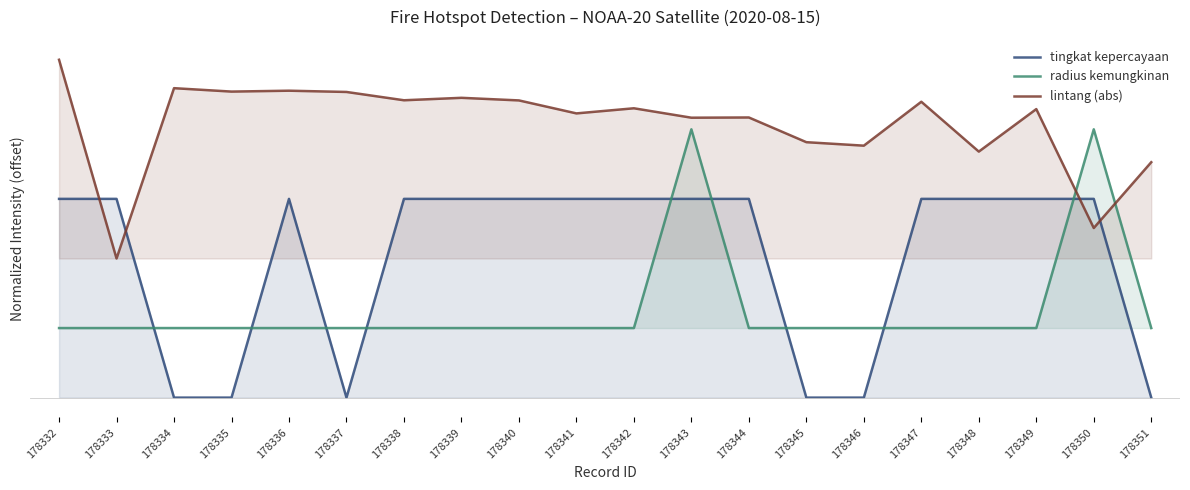

At which category is the sum across all series the highest?

178343